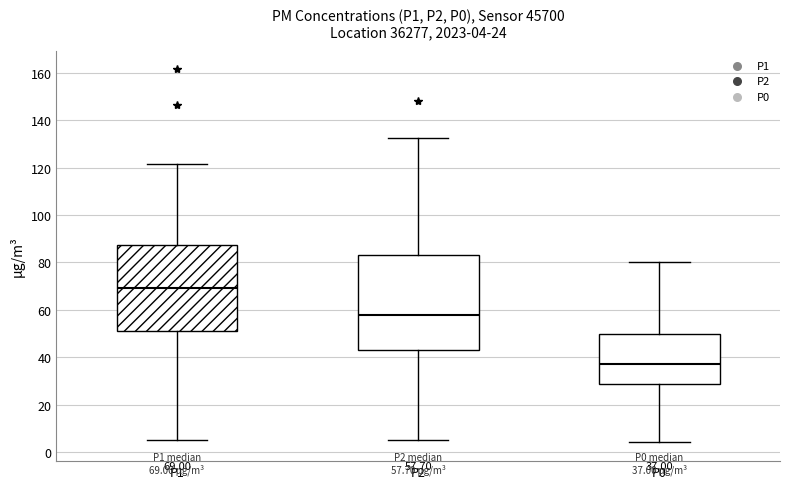

Which box has the lowest median line?

P0